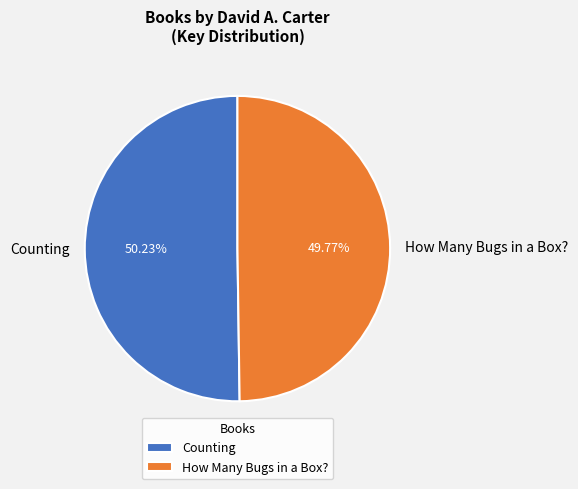

Is there any slice that represents more than half of the pie?

Yes